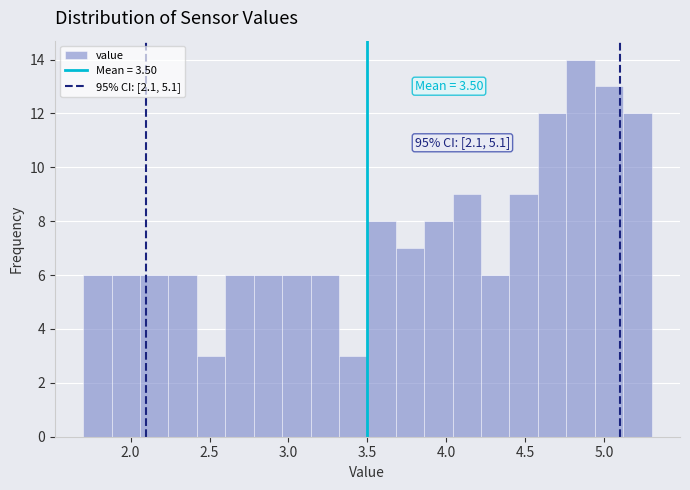

Read against the x-axis, roughly where is the centre of the tallest bar?

4.85